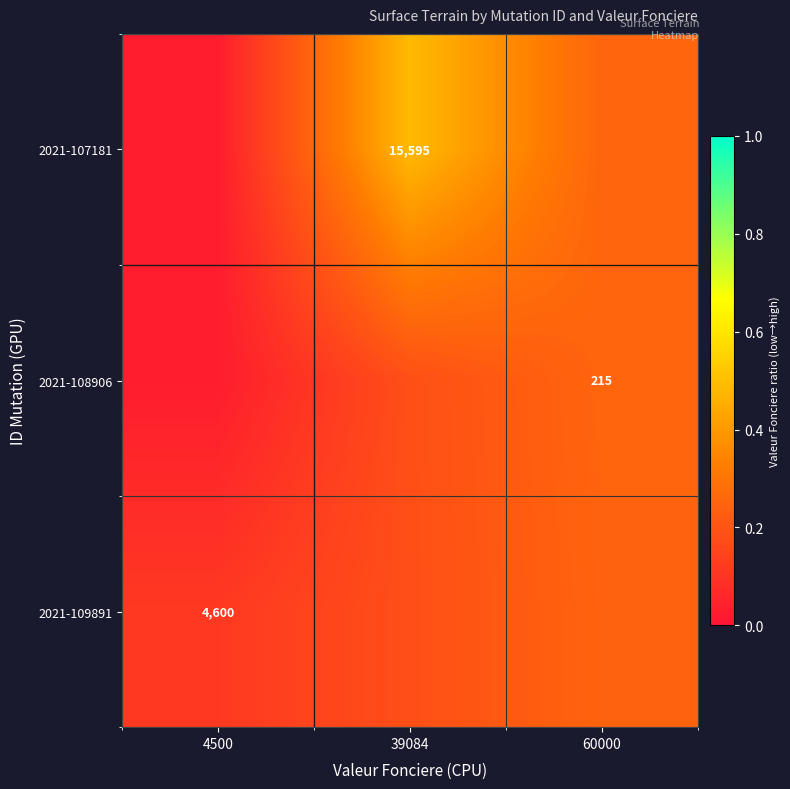

Which series has the largest range (max minus min)?

2021-107181